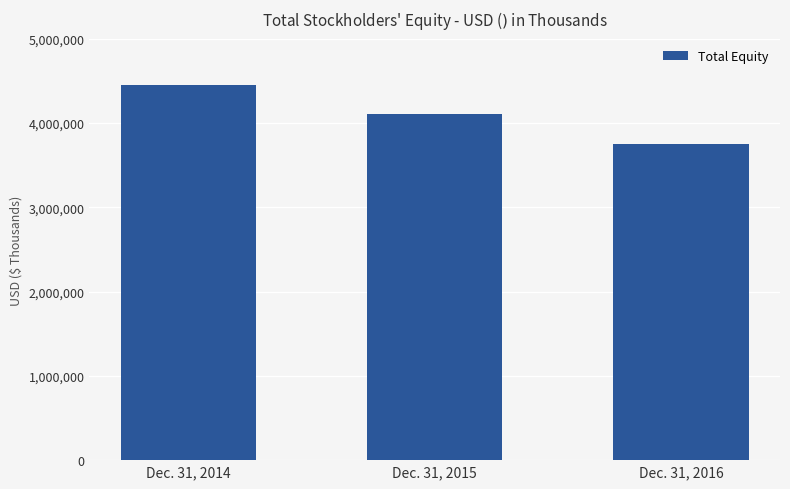

What is the ratio of the value at Dec. 31, 2016 to the value at Dec. 31, 2015?

0.9